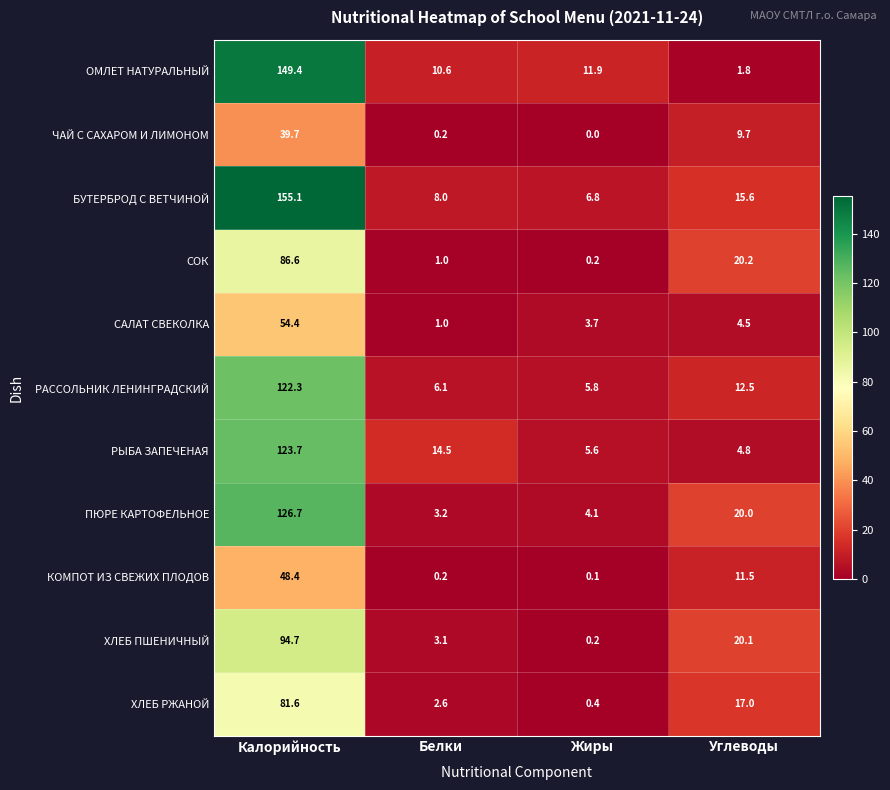

True or false: ПЮРЕ КАРТОФЕЛЬНОЕ has a value of 29.5 at Углеводы.

False